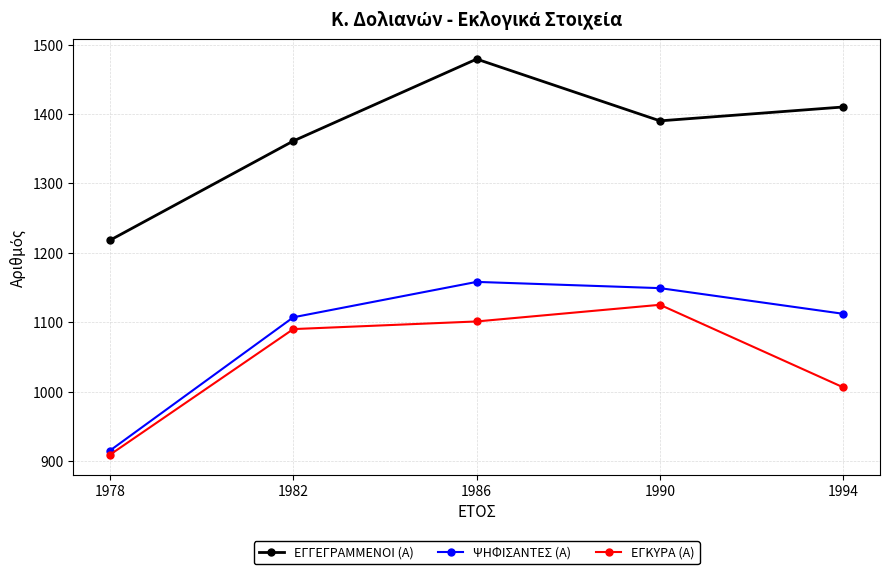

How many values in the ΕΓΚΥΡΑ (Α) series are below 1090?

2